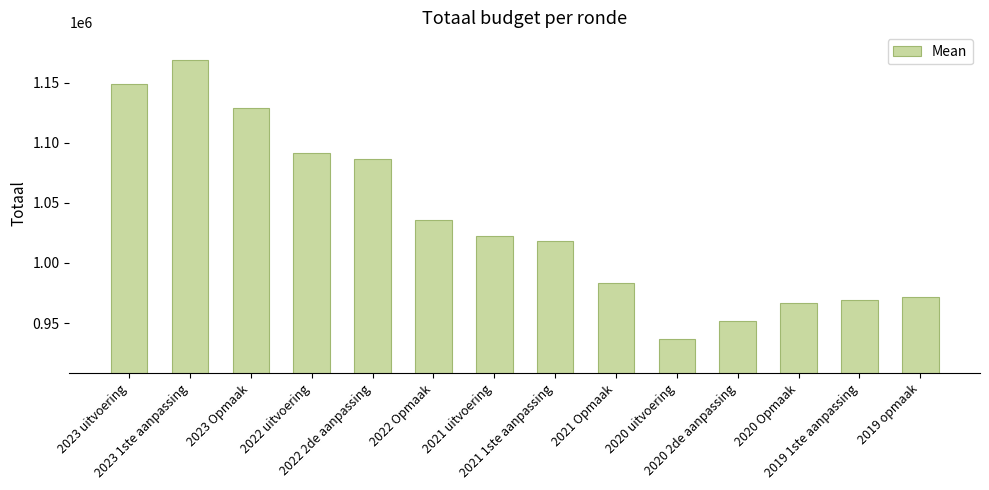

Reading right to left, what are all the values shown in this chart?

2019 opmaak=971755	2019 1ste aanpassing=969234	2020 Opmaak=966268	2020 2de aanpassing=951404	2020 uitvoering=936296	2021 Opmaak=983724	2021 1ste aanpassing=1017945	2021 uitvoering=1022415	2022 Opmaak=1035799	2022 2de aanpassing=1086746	2022 uitvoering=1091904	2023 Opmaak=1128772	2023 1ste aanpassing=1168633	2023 uitvoering=1148978